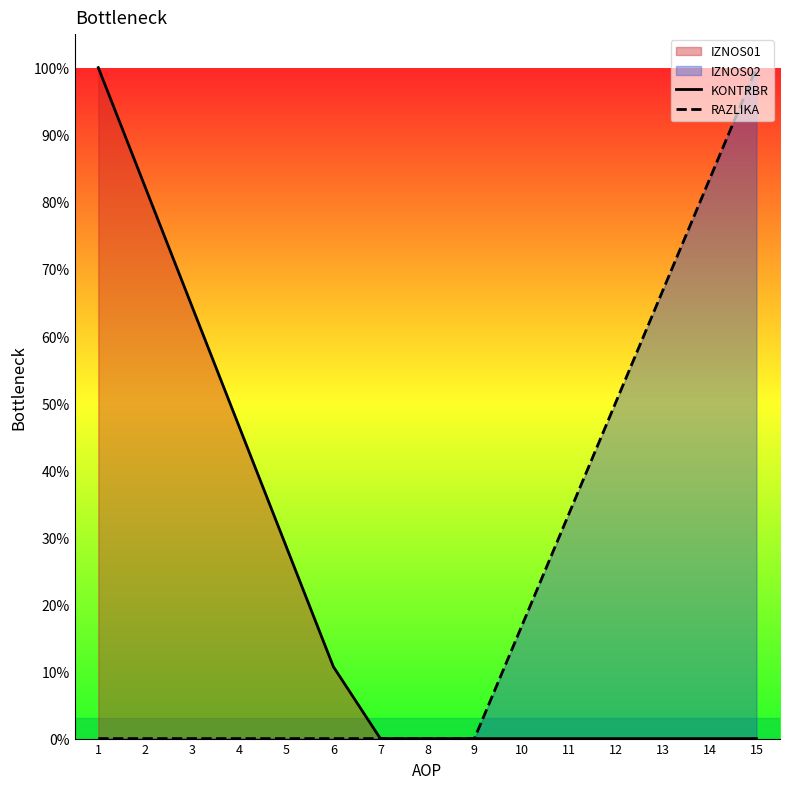

True or false: KONTRBR and RAZLIKA cross at least once.

False